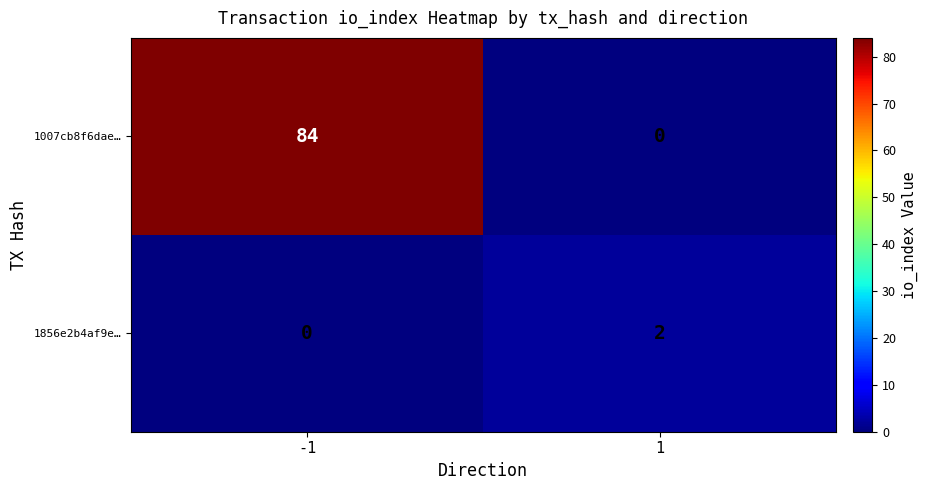

True or false: 1007cb8f6dae… has a value of 0 at 1.

True